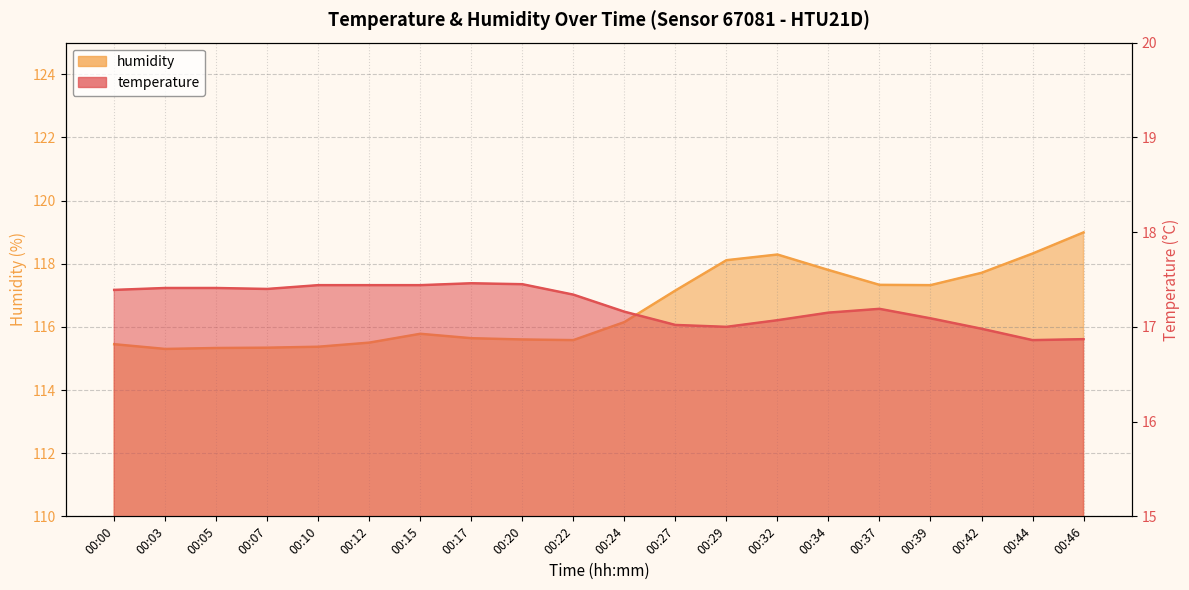

Reading right to left, extract all data points from this chart.

temperature: 16.9	16.9	17.0	17.1	17.2	17.1	17.1	17.0	17.0	17.2	17.3	17.4	17.5	17.4	17.4	17.4	17.4	17.4	17.4	17.4
humidity: 119.0	118.3	117.7	117.3	117.3	117.8	118.3	118.1	117.2	116.2	115.6	115.6	115.6	115.8	115.5	115.4	115.3	115.3	115.3	115.5